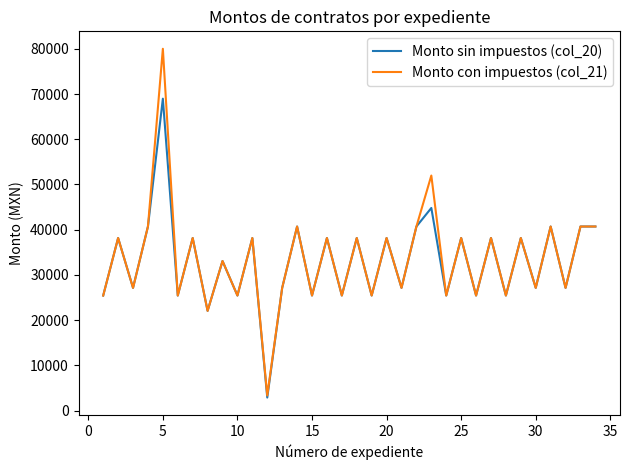

Reading left to right, extract all data points from this chart.

Monto sin impuestos (col_20): 25440.0	38160.0	27136.0	40704.0	68972.1	25440.0	38160.0	22048.0	33072.0	25440.0	38160.0	2882.3	27136.0	40704.0	25440.0	38160.0	25440.0	38160.0	25440.0	38160.0	27136.0	40704.0	44806.0	25440.0	38160.0	25440.0	38160.0	25440.0	38160.0	27136.0	40704.0	27136.0	40704.0	40704.0
Monto con impuestos (col_21): 25440.0	38160.0	27136.0	40704.0	80007.7	25440.0	38160.0	22048.0	33072.0	25440.0	38160.0	3343.4	27136.0	40704.0	25440.0	38160.0	25440.0	38160.0	25440.0	38160.0	27136.0	40704.0	51975.0	25440.0	38160.0	25440.0	38160.0	25440.0	38160.0	27136.0	40704.0	27136.0	40704.0	40704.0